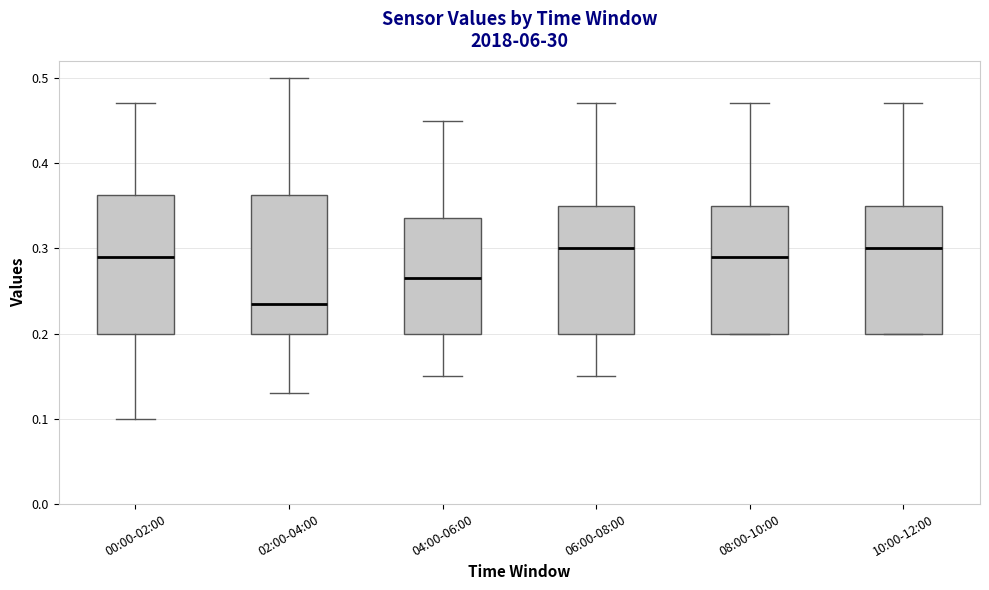

Where does the upper whisker of the box for 02:00-04:00 end on the y-axis? The values are not printed on the chart, so give them approximately, as read against the axis.

0.50